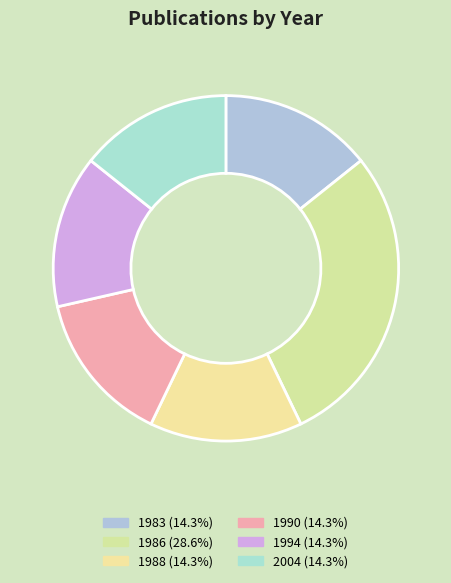

Which category has the biggest portion of the pie?

1986